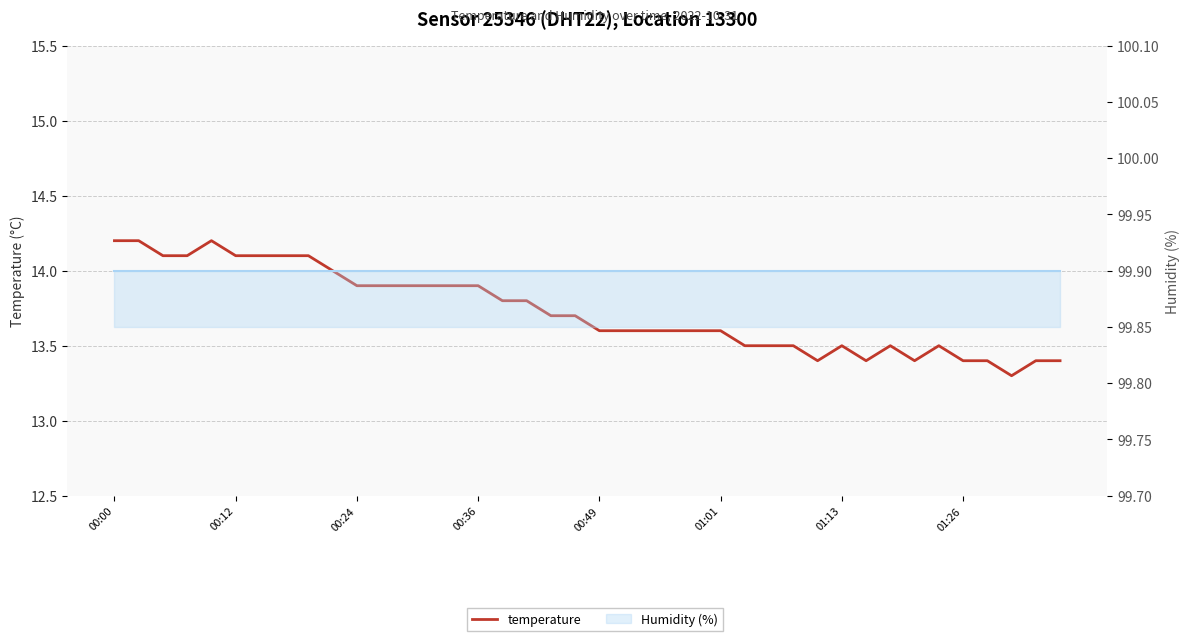

How many points are lower than both their immediate neighbors (excluding endpoints)?

4